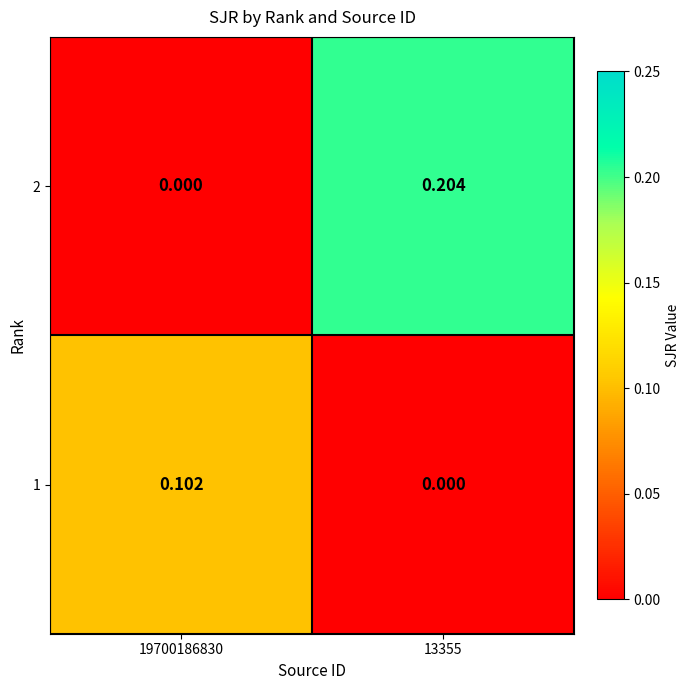

Is the value of 1 at 13355 greater than the value of 2 at 13355?

No